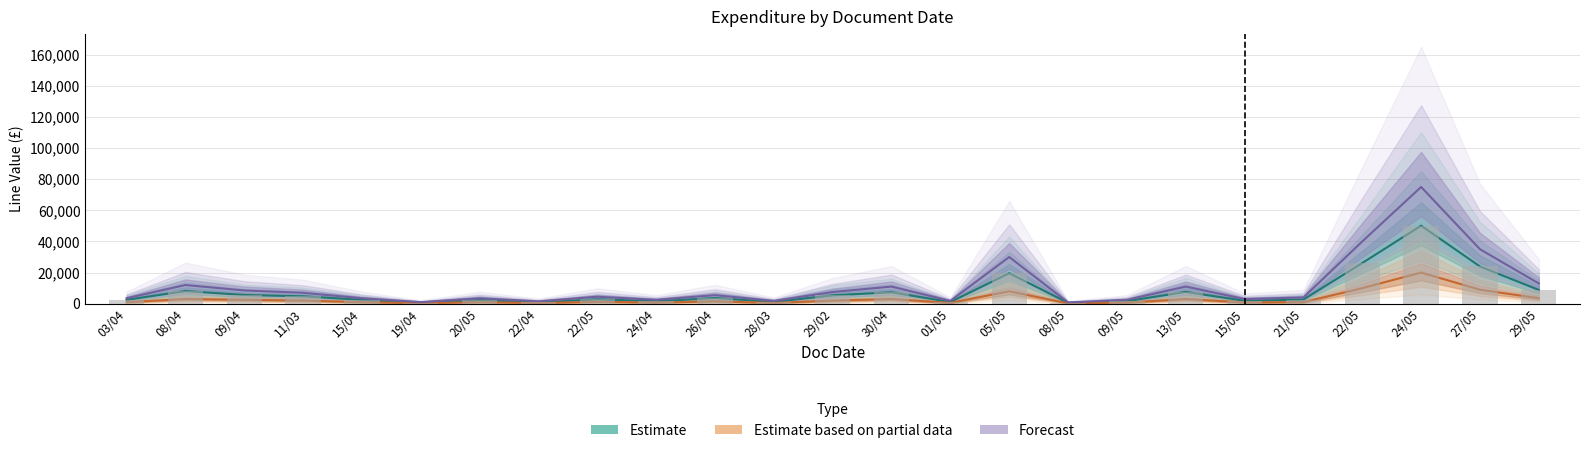

What is the label of the 4th bar from the left?

11/03